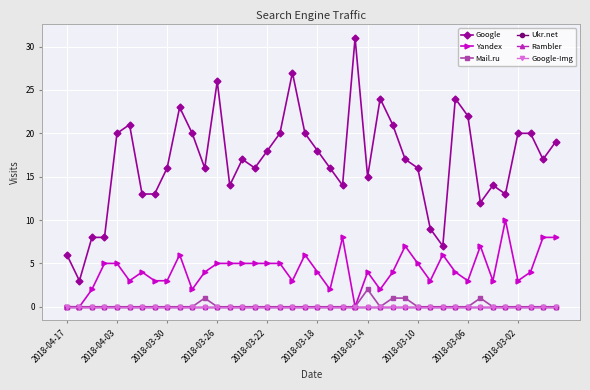

At which label is Yandex closest to 5?

2018-03-26